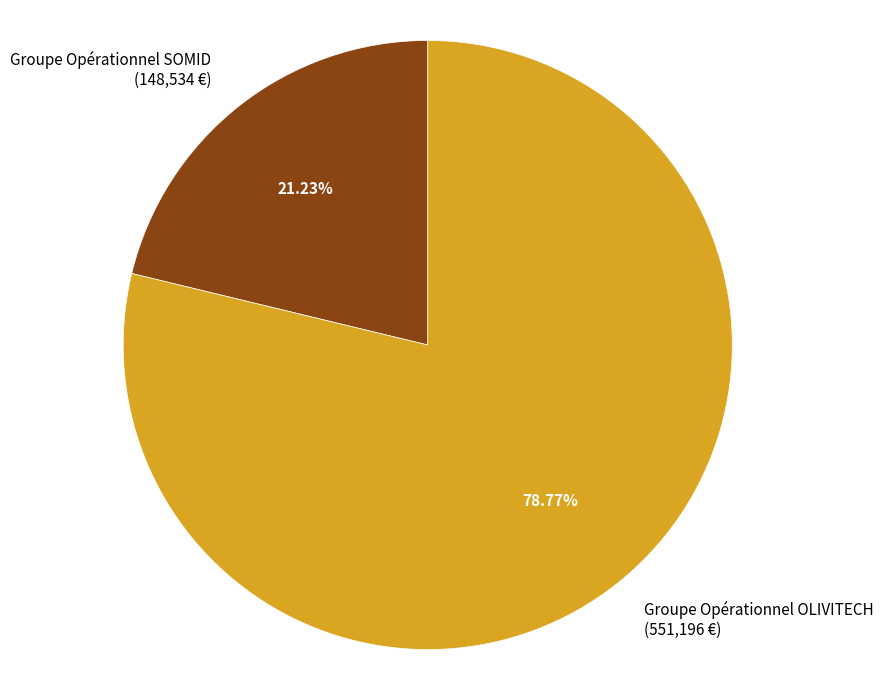

Which slice represents more than half of the pie?

Groupe Opérationnel OLIVITECH